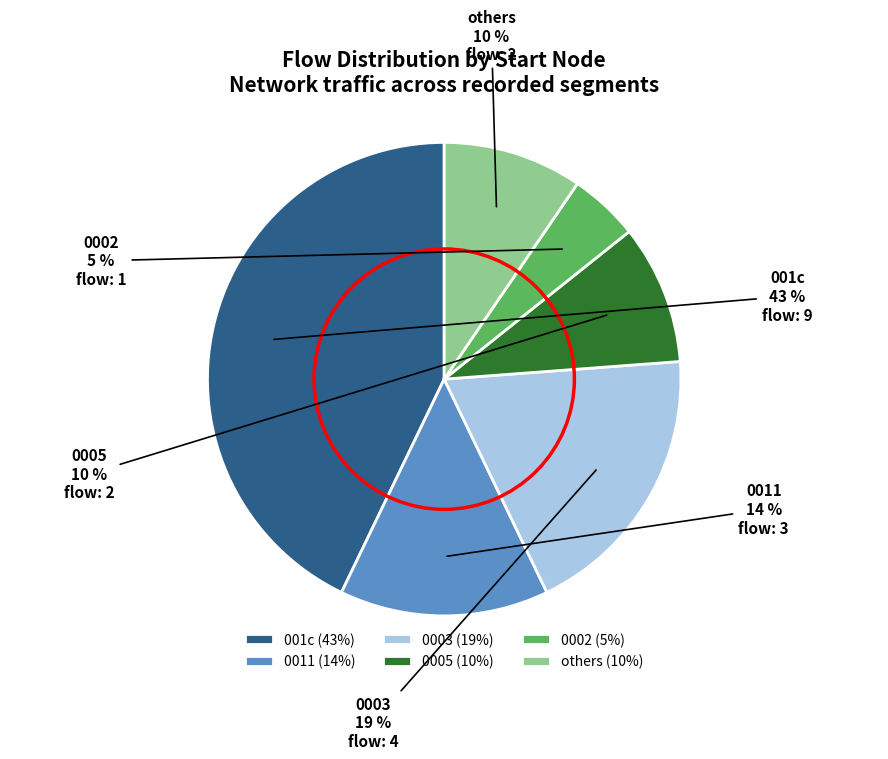

Is it true that 0005 is 10% of the pie?

True